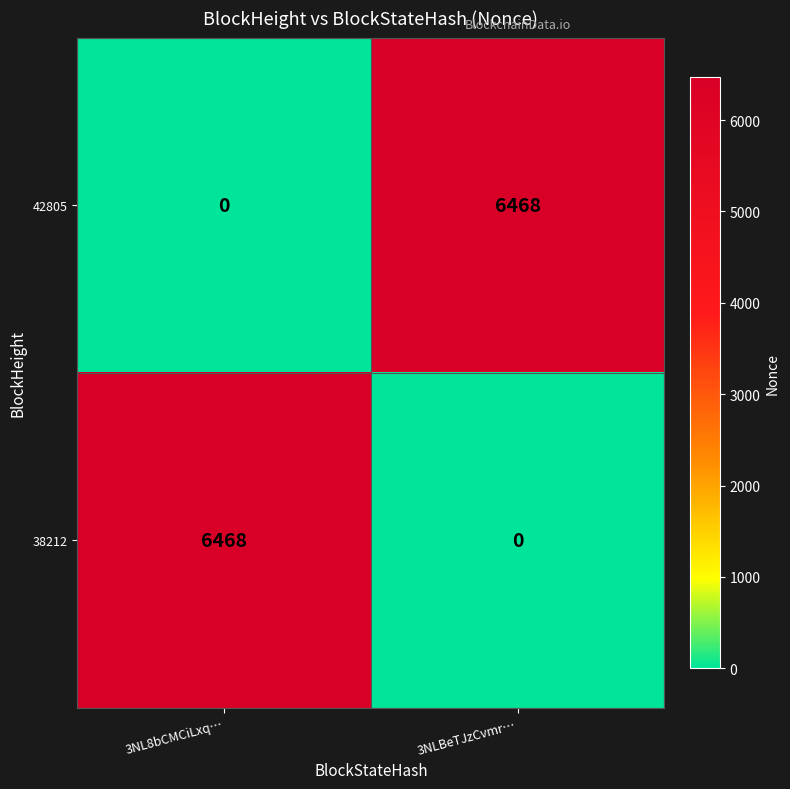

What is the average value of the 42805 series?

3234